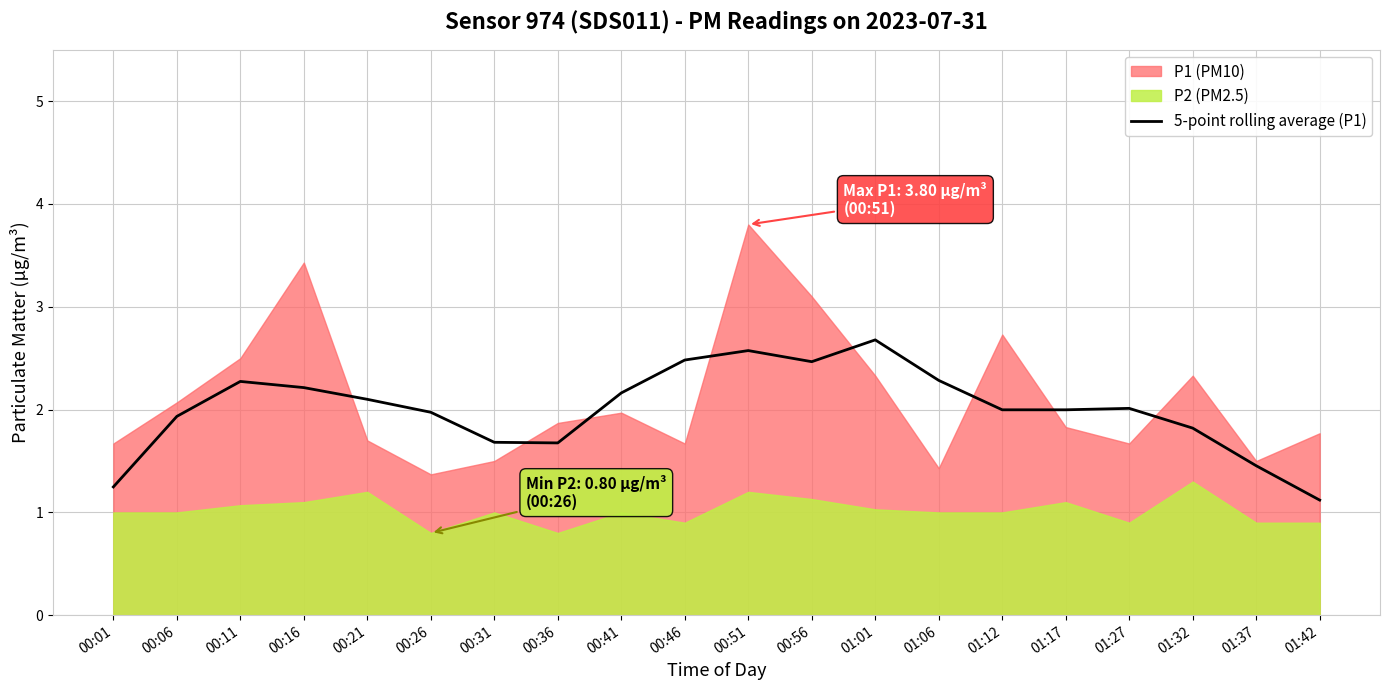

Reading left to right, extract all data points from this chart.

1.2	1.9	2.3	2.2	2.1	2.0	1.7	1.7	2.2	2.5	2.6	2.5	2.7	2.3	2.0	2.0	2.0	1.8	1.5	1.1